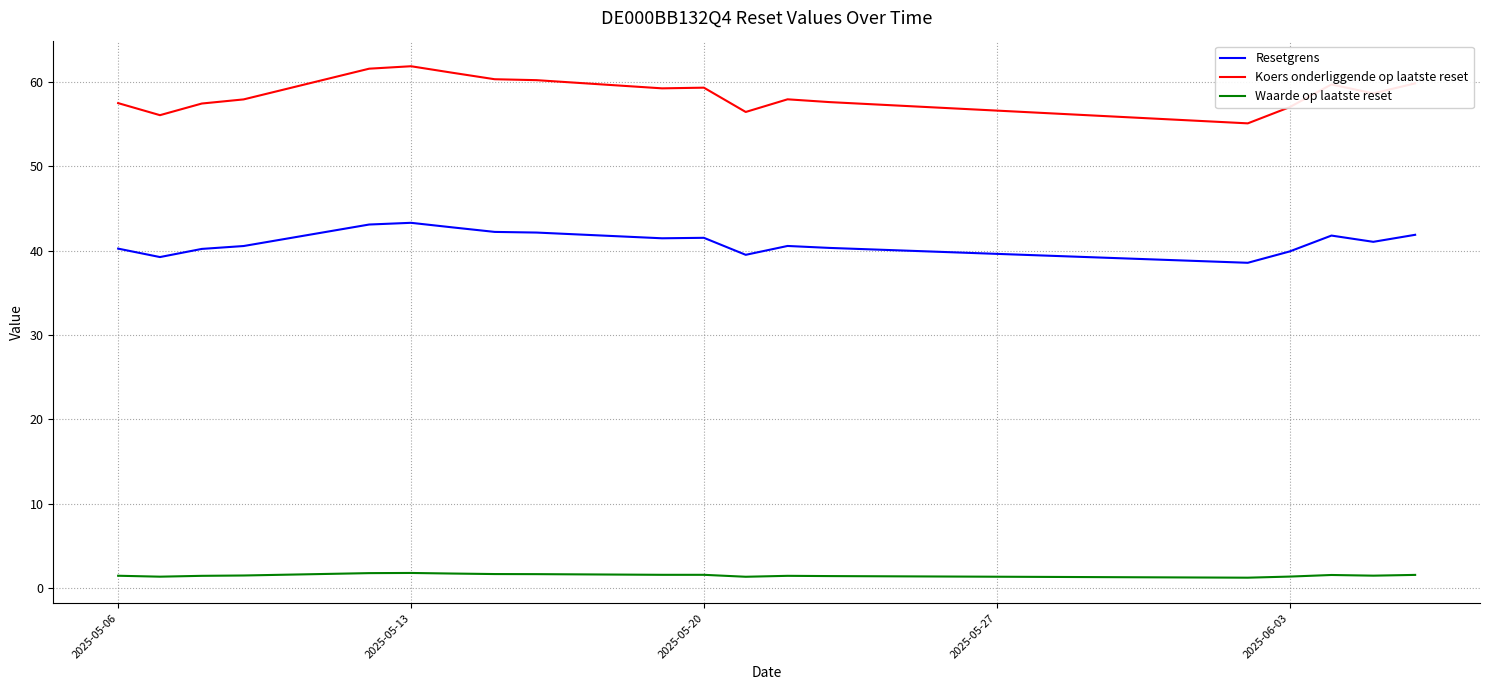

Which series has the largest total across all categories?

Koers onderliggende op laatste reset